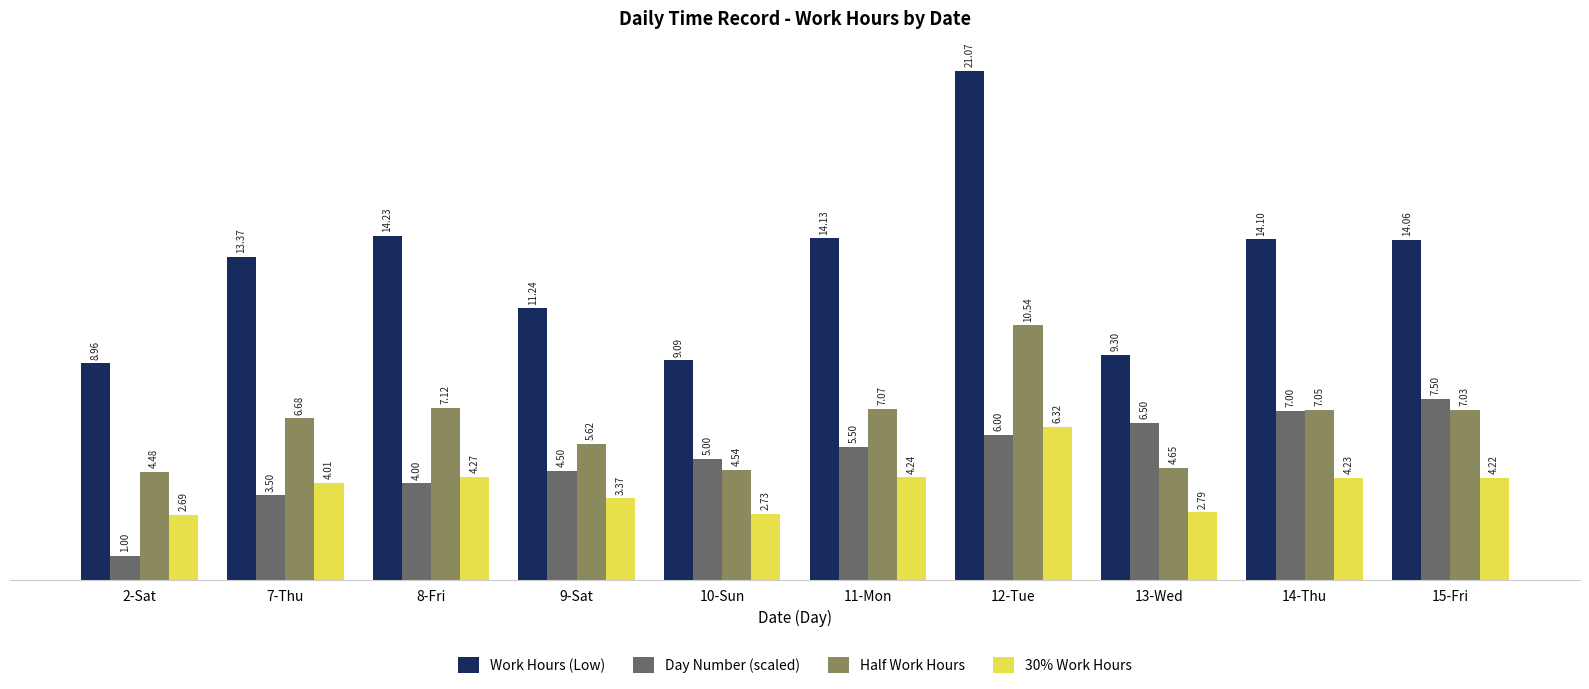

What position from the left is 10-Sun?

5